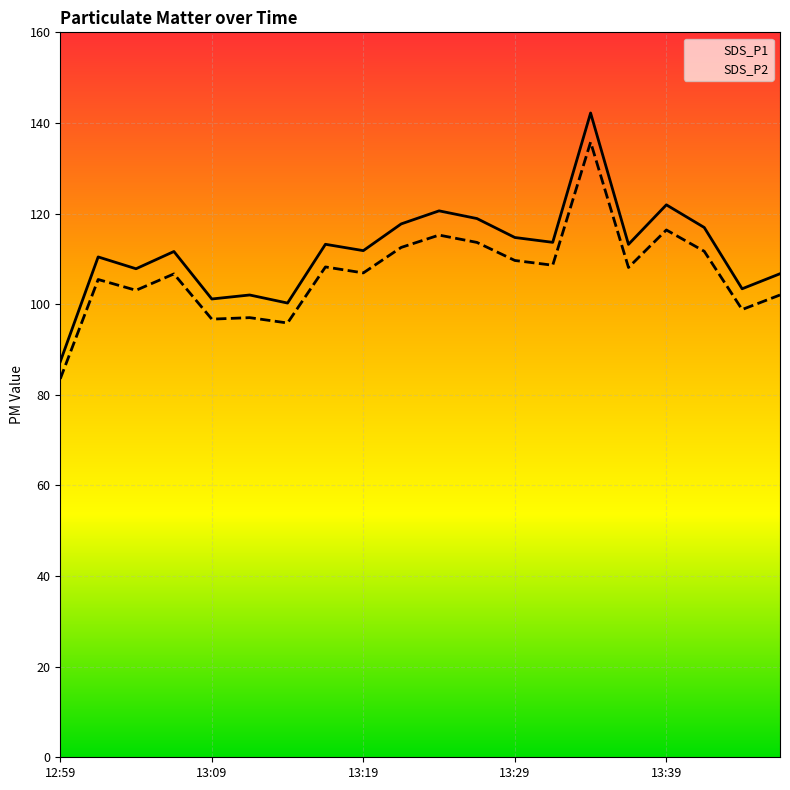

How many values in the SDS_P1 series exceed 113?

10